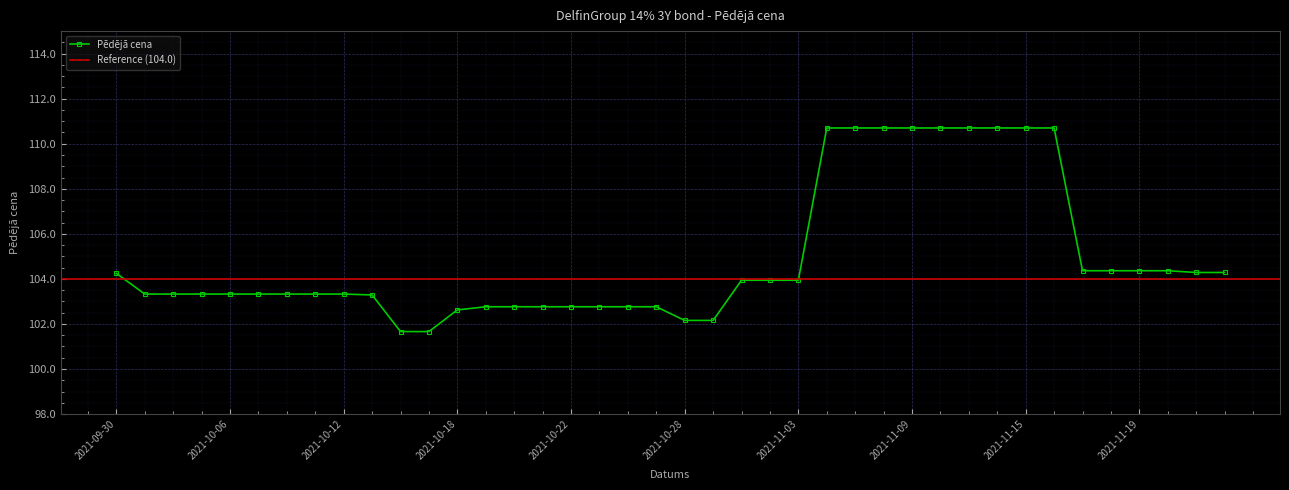

What is the difference between the second highest and second lowest values?

9.0